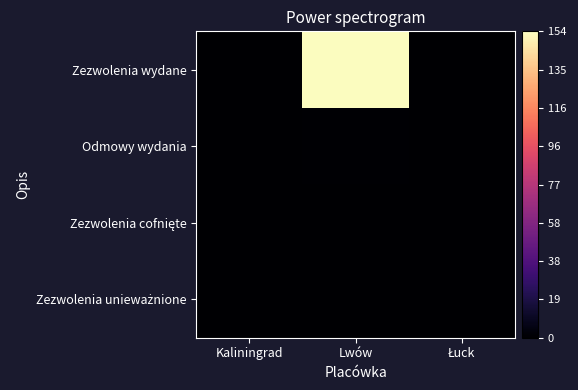

Rank the series at Łuck from lowest to highest value.

Zezwolenia wydane, Odmowy wydania, Zezwolenia cofnięte, Zezwolenia unieważnione